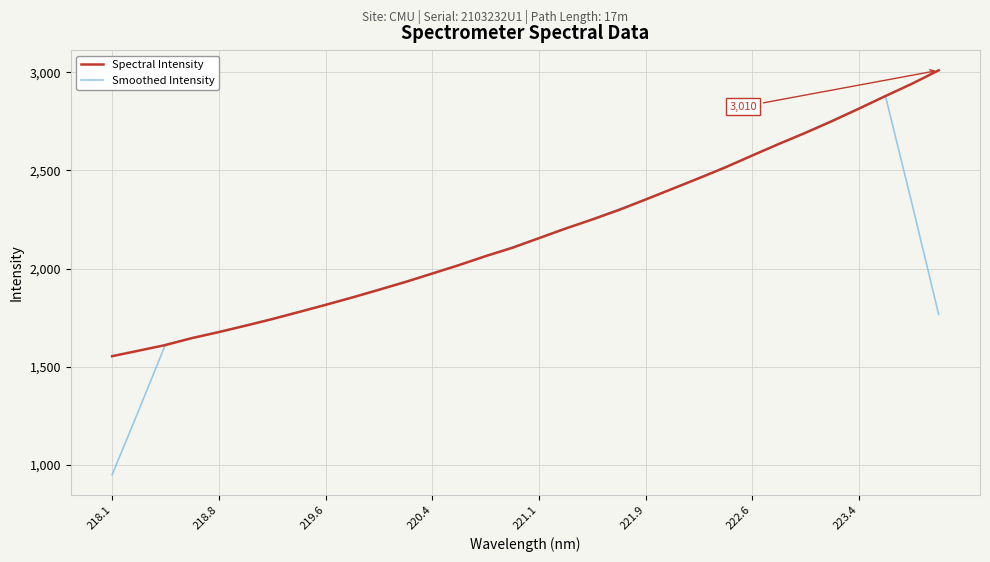

What is the minimum value shown in the chart?

949.1